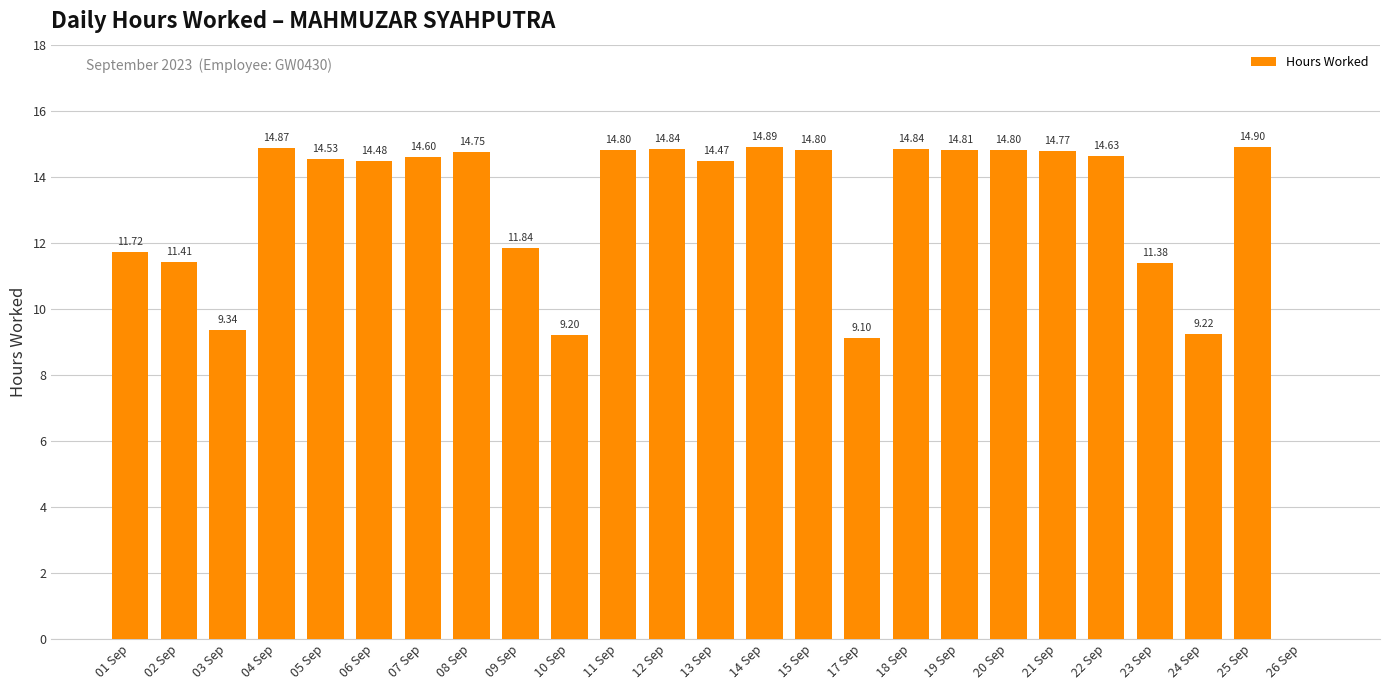

How many positive values are there?

24